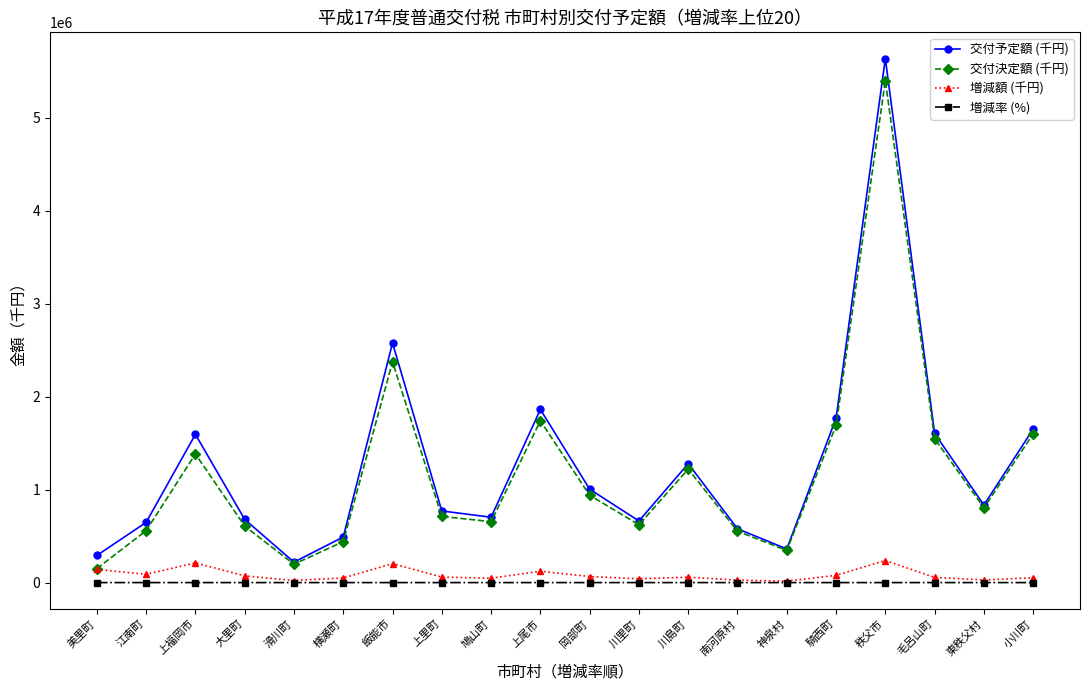

What is the sum of the 交付予定額 (千円) values at 東秩父村 and 滑川町?

1053219.0